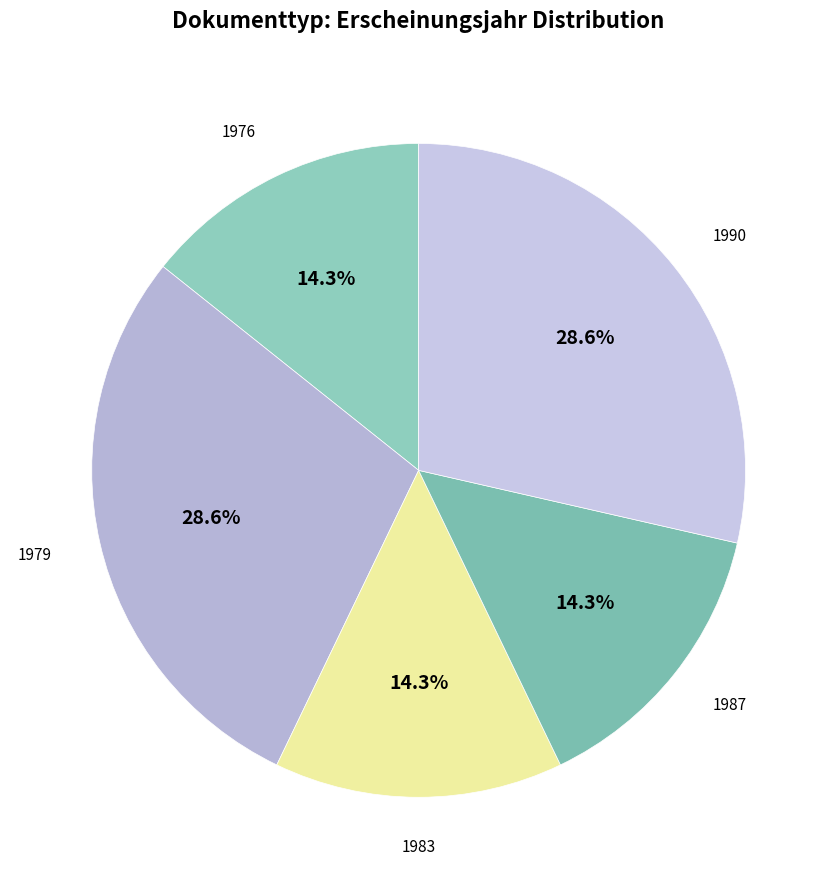

Combined, do 1987 and 1990 account for over 50%?

No